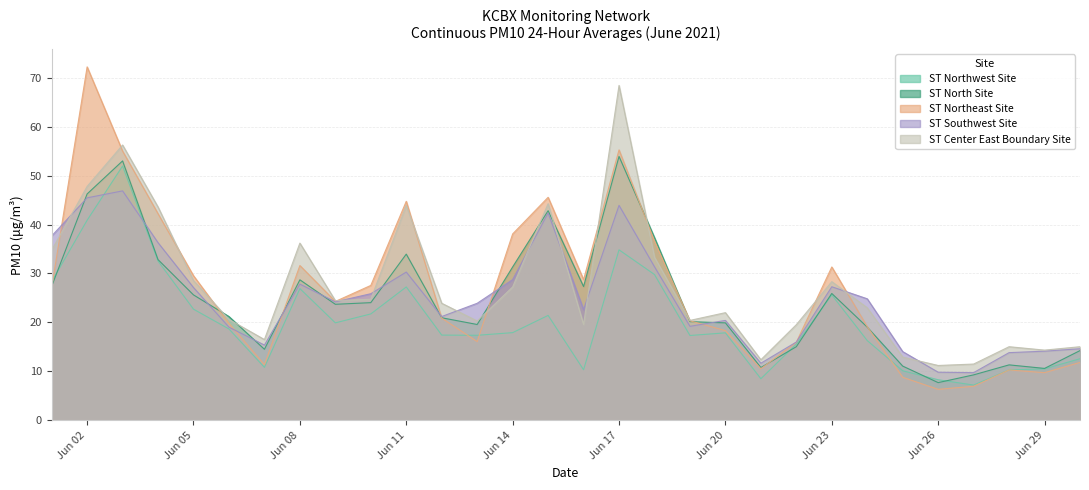

In ST North Site, how many points are higher than both neighbors (excluding endpoints)?

7